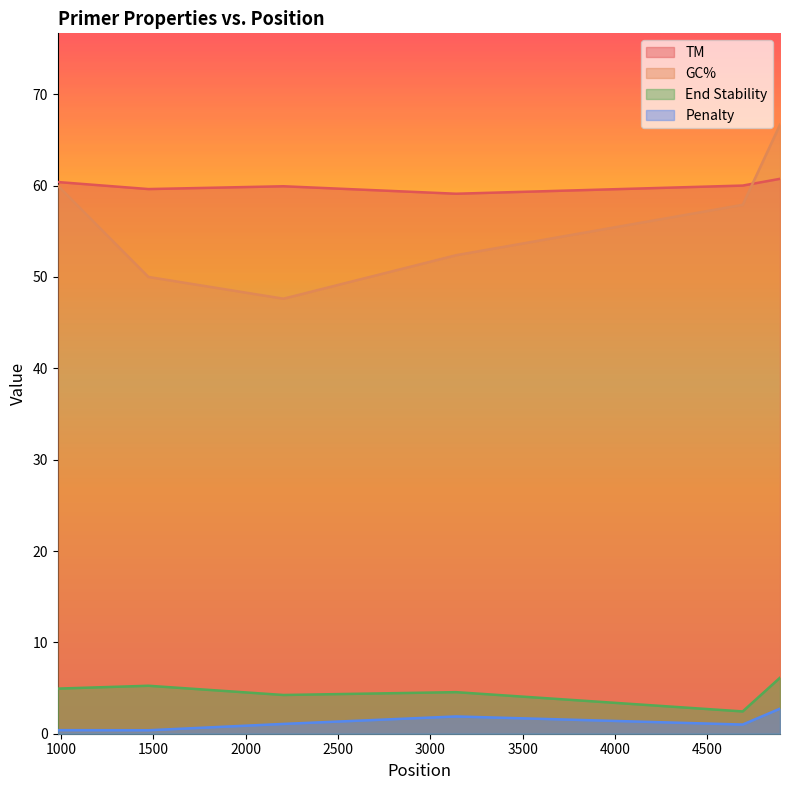

What is the difference between the maximum and minimum values in the GC% series?

19.0